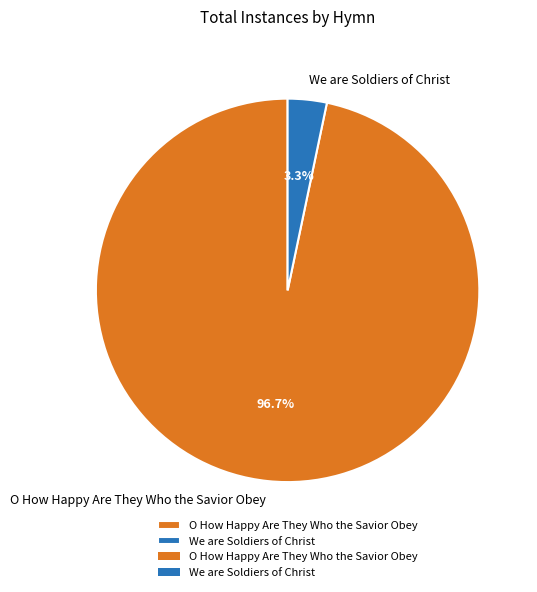

To the nearest percent, what is the combined percentage of O How Happy Are They Who the Savior Obey and We are Soldiers of Christ?

100%